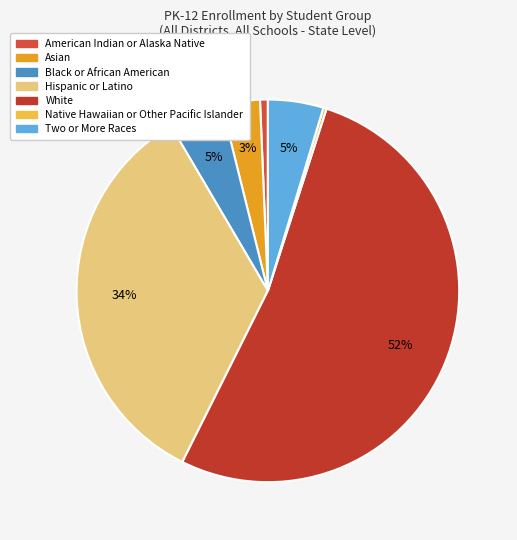

Do Black or African American and Two or More Races together represent more than half of the pie?

No